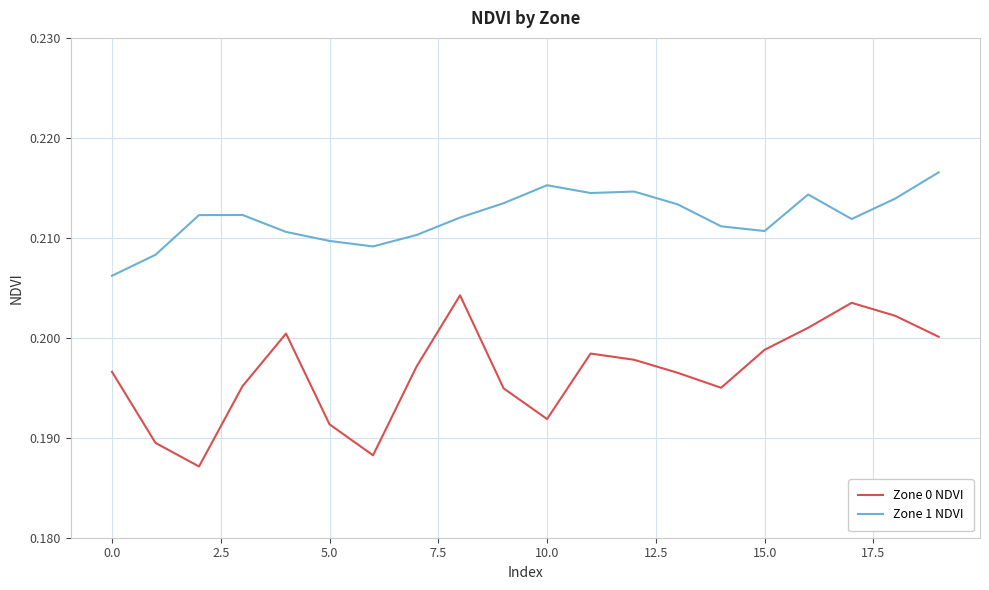

Does the chart have visible grid lines?

Yes